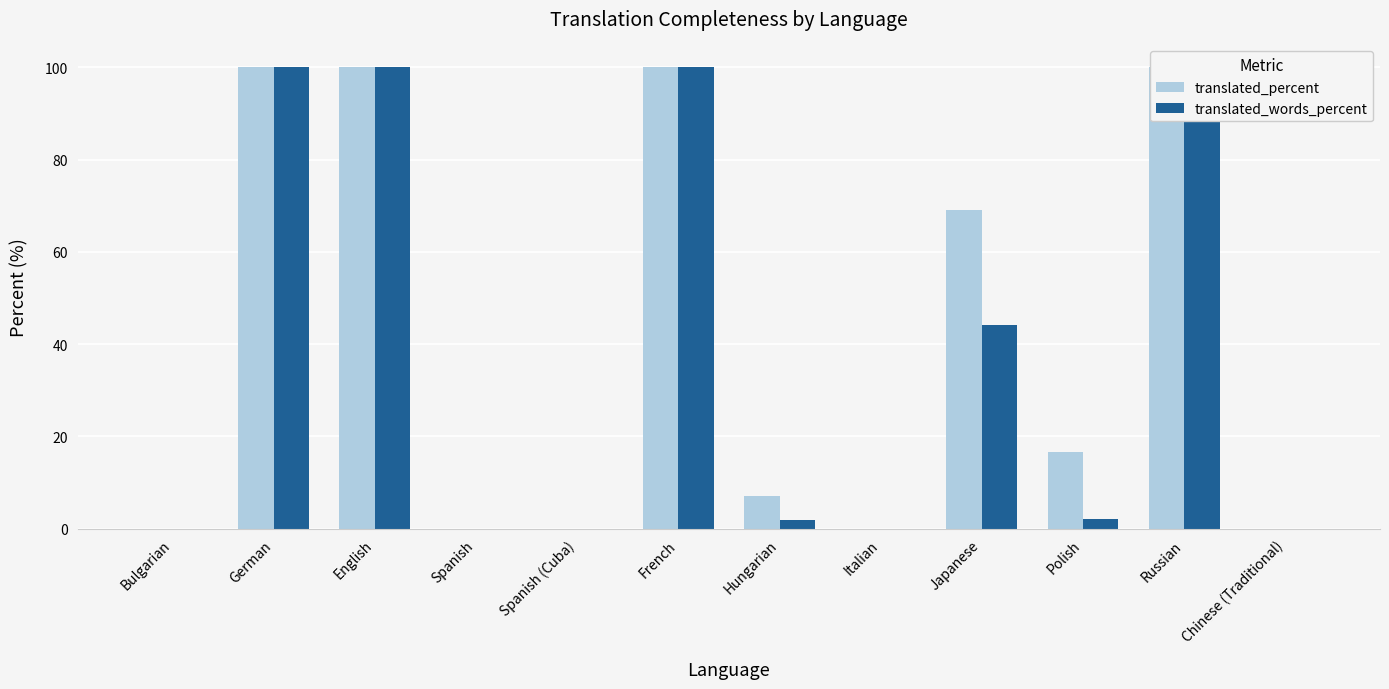

Which category has the lowest value across all series?

Bulgarian